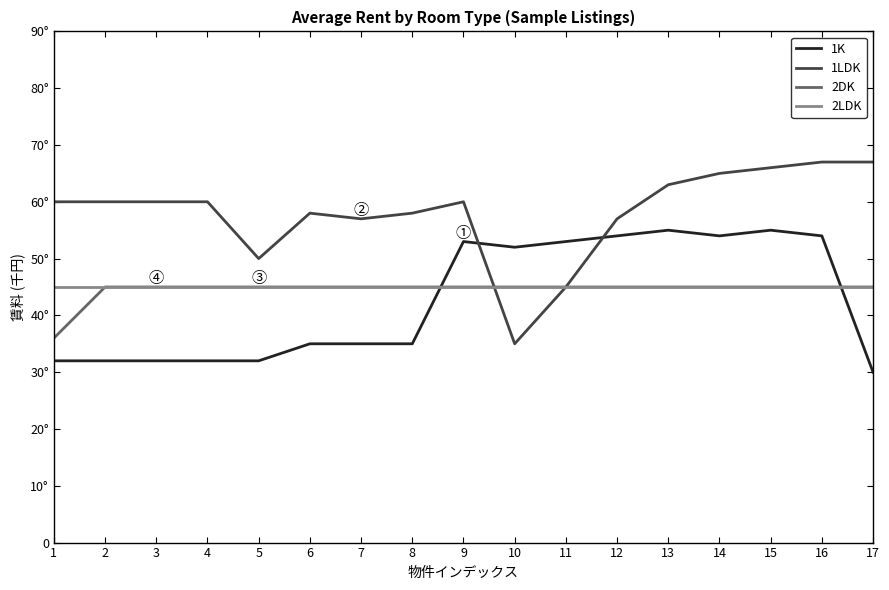

At which category is the sum across all series the highest?

15